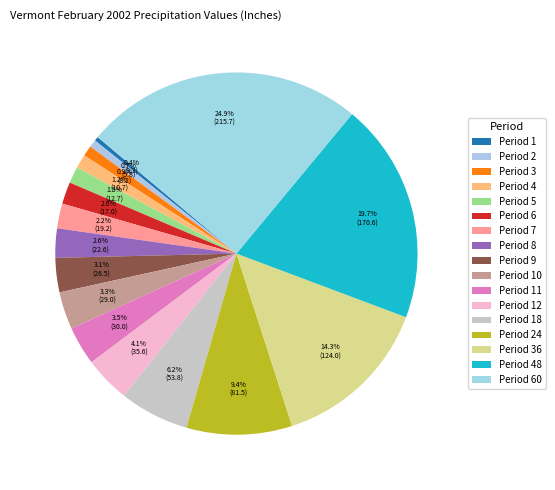

What portion of the pie excludes Period 1?

99.6%